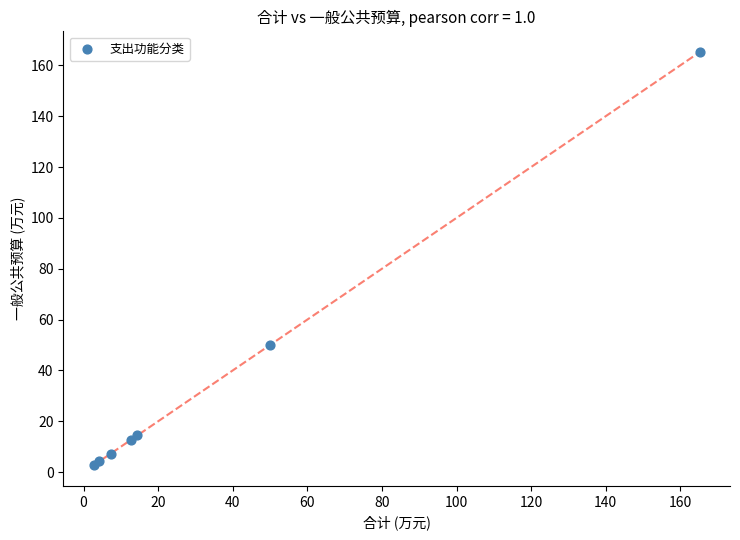

What Y value in the scatter plot is closest to 83?

50.0